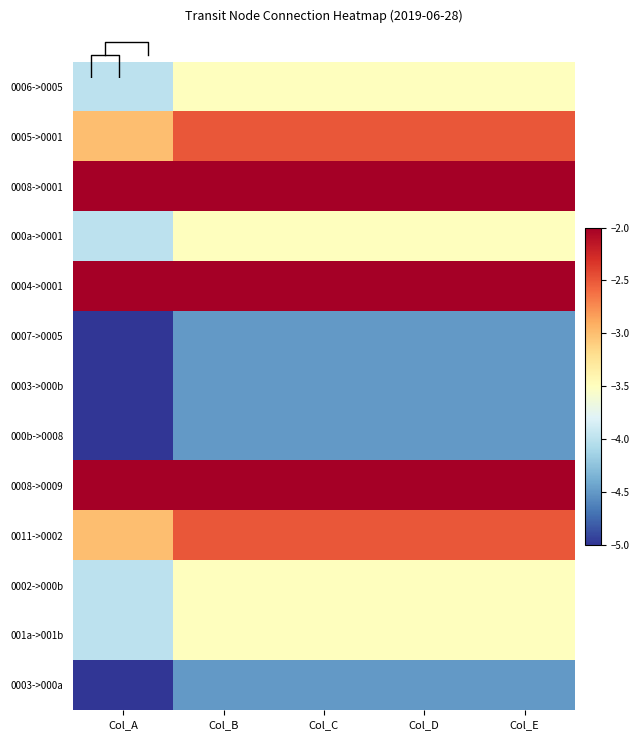

What is the sum of the 0007->0005 values at Col_D and Col_E?

-9.0